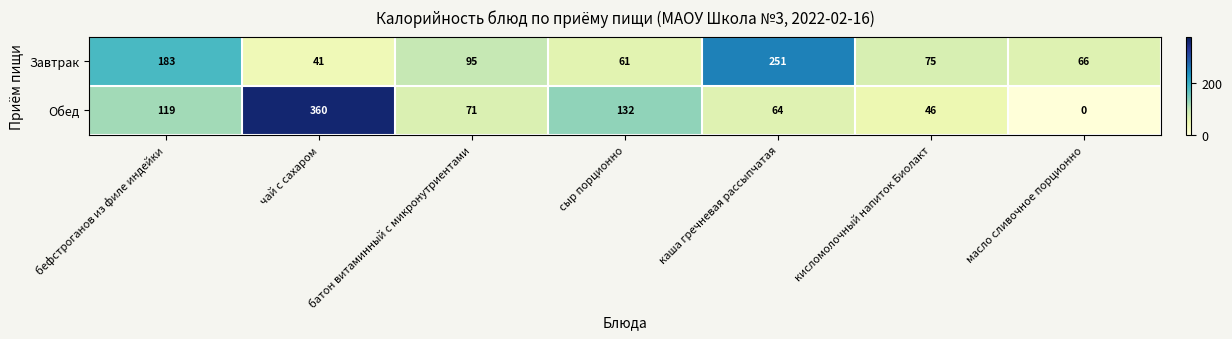

What value does the Завтрак series have at чай с сахаром, to the nearest 50?

50